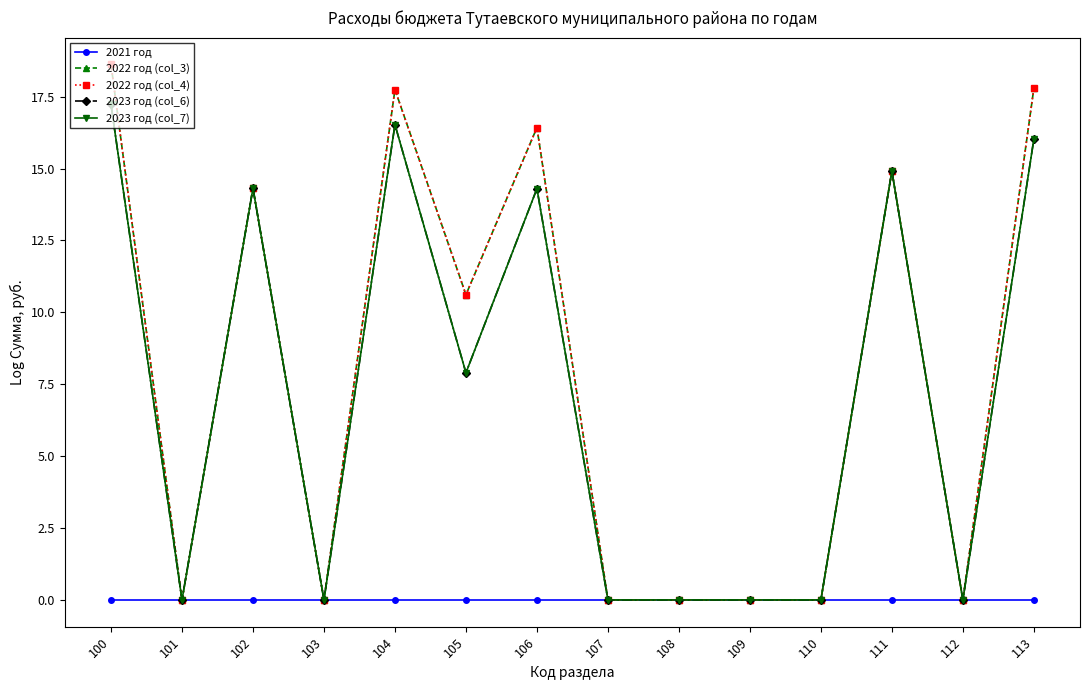

True or false: 2023 год (col_7) and 2021 год cross at least once.

False